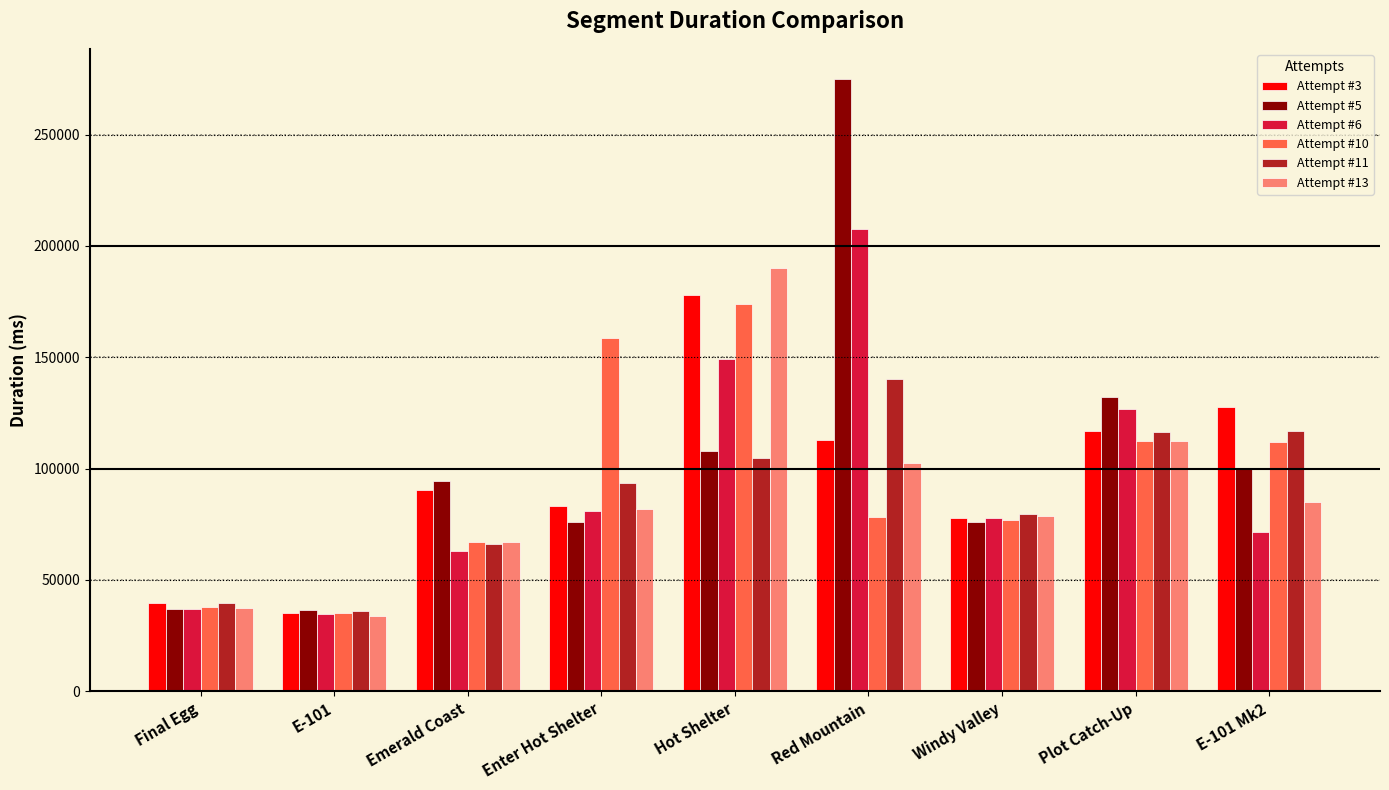

What is the sum of the Attempt #6 values at Plot Catch-Up and Enter Hot Shelter?

207498